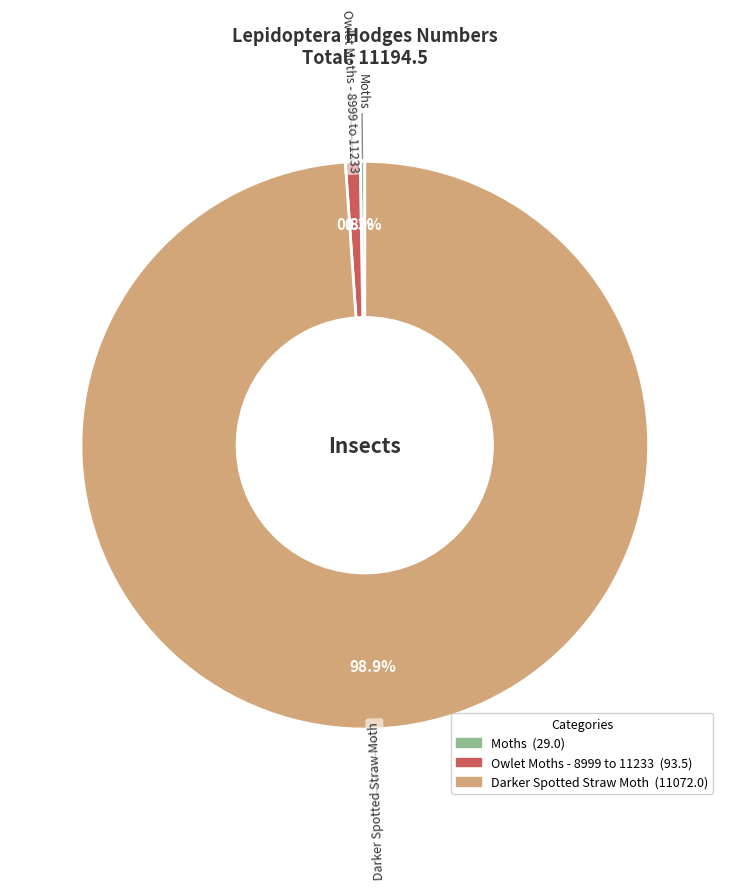

Is there a majority slice in this chart?

Yes